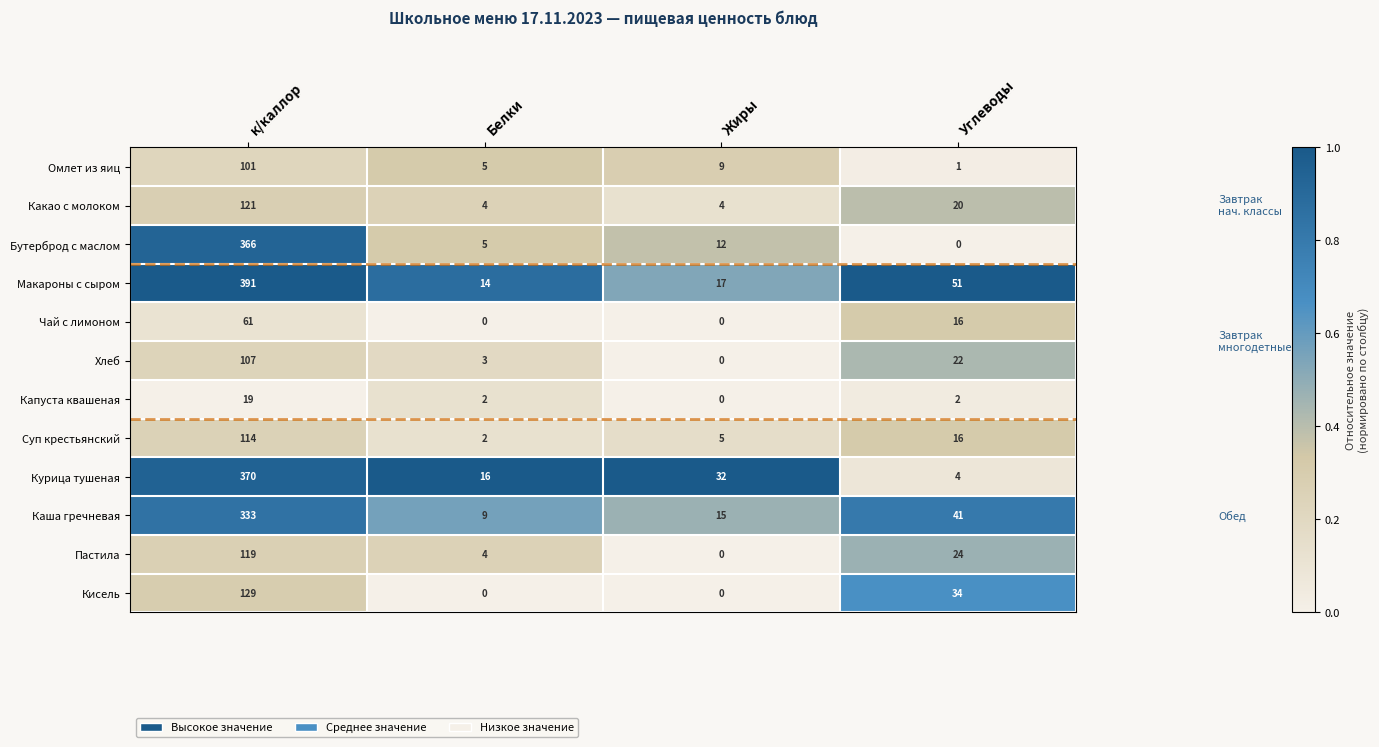

At which label is Бутерброд с маслом closest to 183?

Жиры